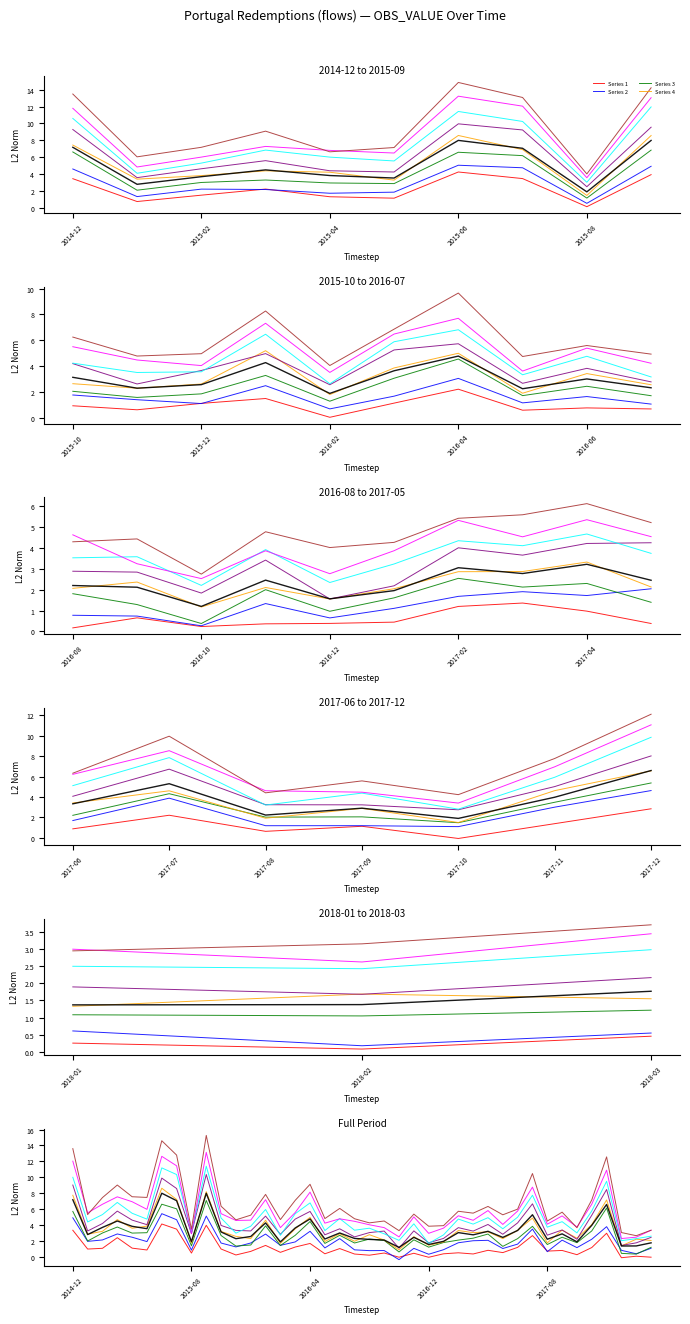

Where is the first local maximum?

2015-03